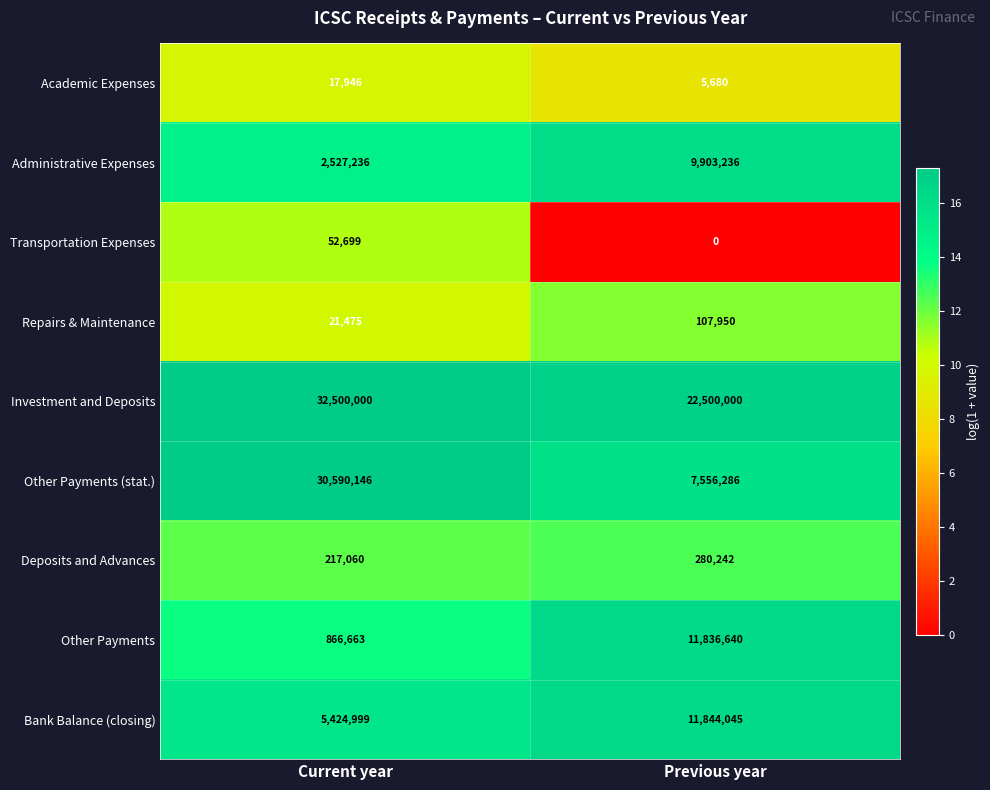

Reading left to right, what are all the values shown in this chart?

Academic Expenses: 17946	5680
Administrative Expenses: 2527236	9903236
Transportation Expenses: 52699	0
Repairs & Maintenance: 21475	107950
Investment and Deposits: 32500000	22500000
Other Payments (stat.): 30590146	7556286
Deposits and Advances: 217060	280242
Other Payments: 866663	11836640
Bank Balance (closing): 5424999	11844045